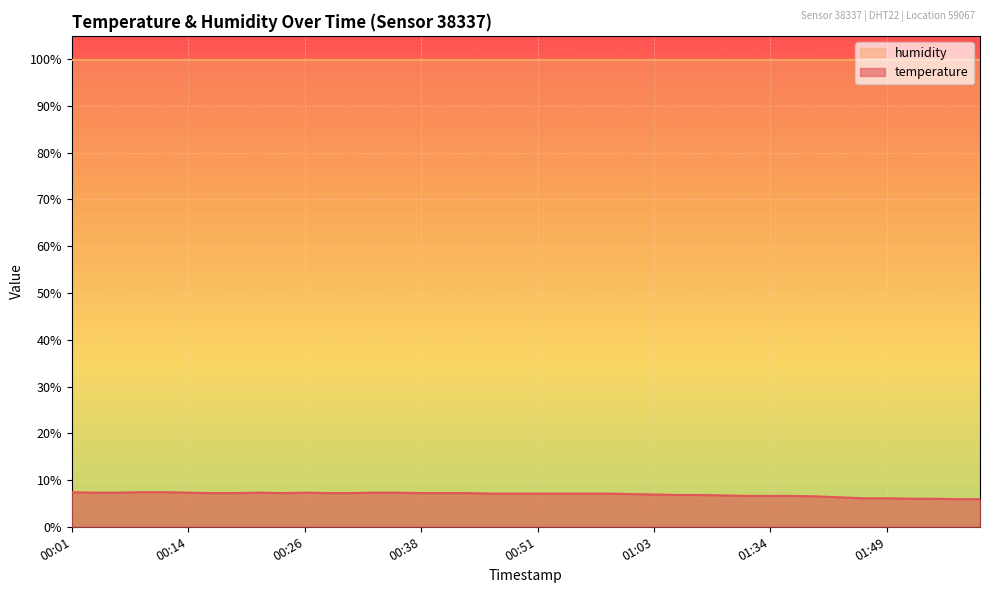

What is the total value across all series at 01:03?

106.8